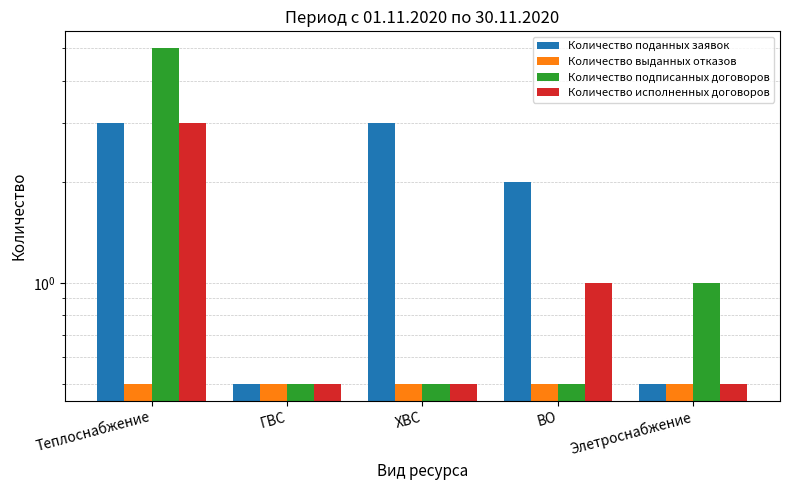

What is the label of the 2nd bar from the right?

ВО